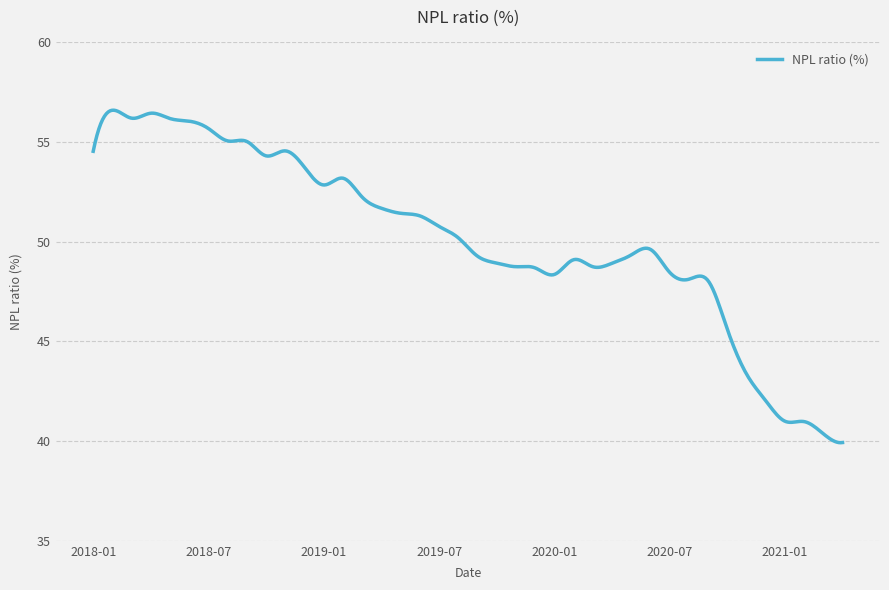

What is the maximum value shown in the chart?

56.6